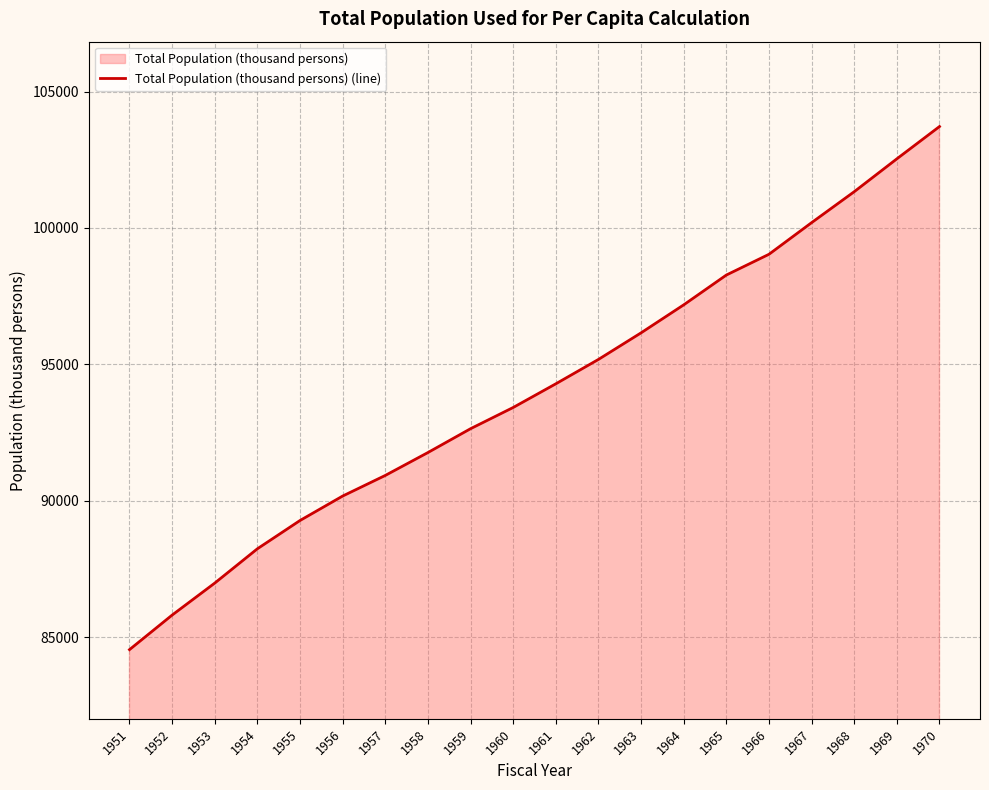

Approximately how many times larger is the value at 1968 compared to 1957?

1.1